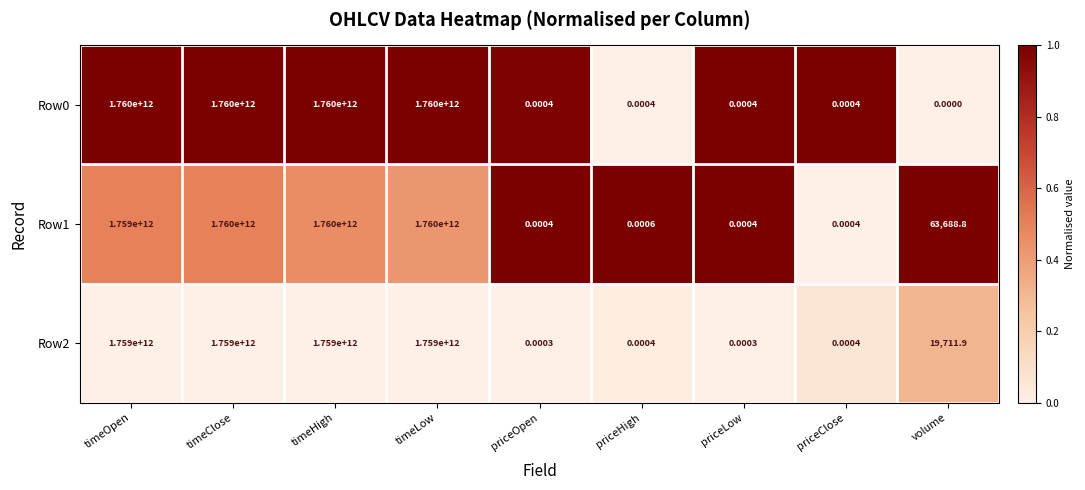

Where is Row2 nearest to the value 879500000000?

volume